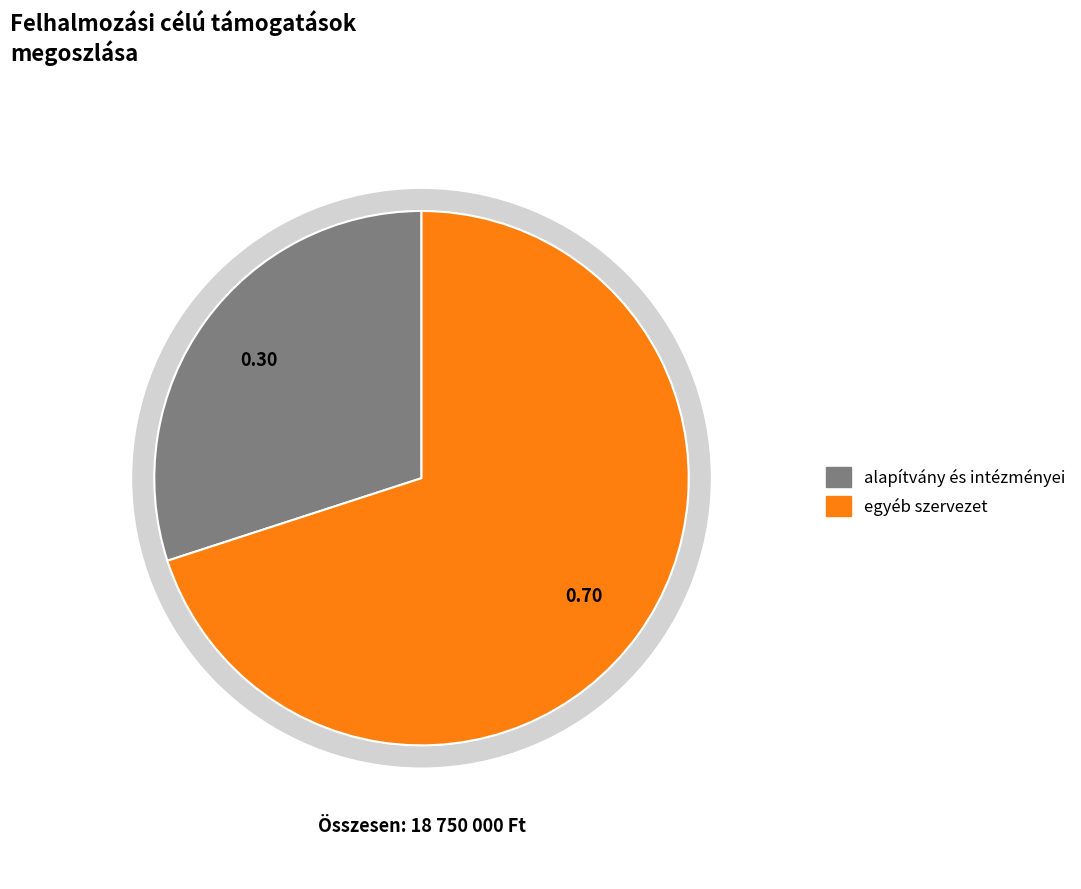

What percentage is the alapítvány és intézményei slice, to the nearest percent?

30%